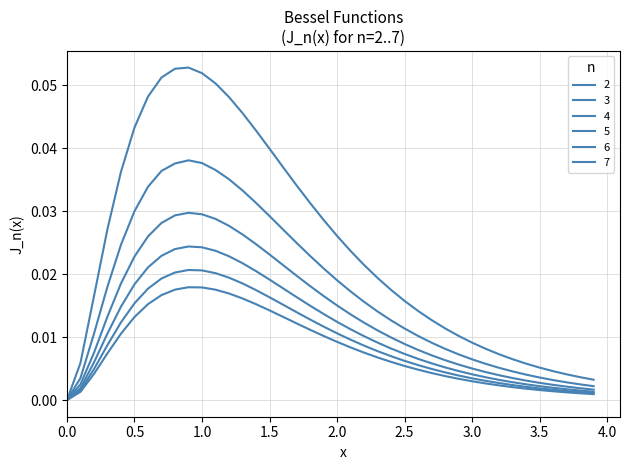

How many lines are shown in the chart?

6